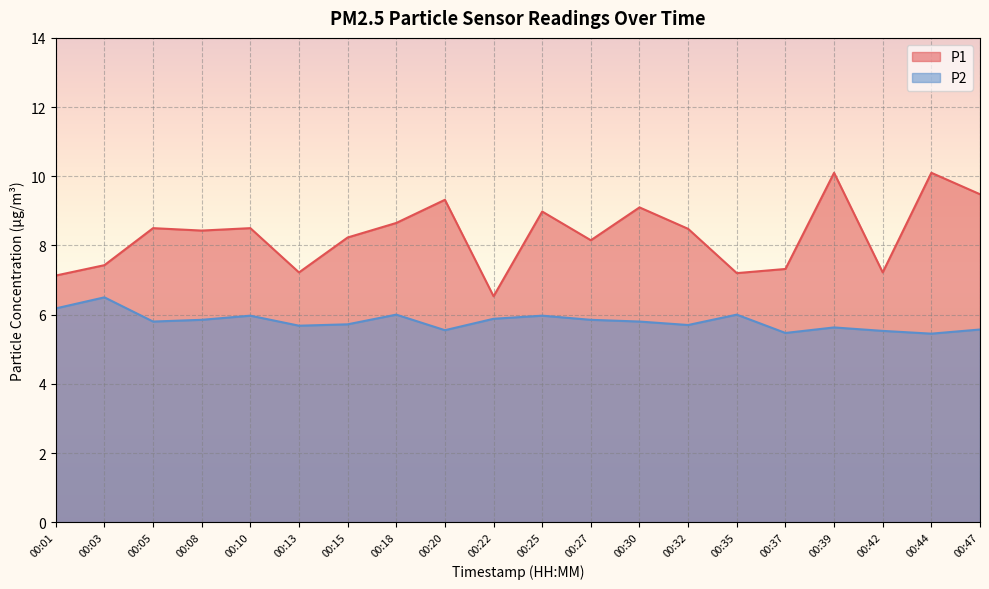

Reading left to right, list all the values displayed in this chart.

P1: 7.1	7.4	8.5	8.4	8.5	7.2	8.2	8.7	9.3	6.5	9.0	8.2	9.1	8.5	7.2	7.3	10.1	7.2	10.1	9.5
P2: 6.2	6.5	5.8	5.8	6.0	5.7	5.7	6.0	5.5	5.9	6.0	5.8	5.8	5.7	6.0	5.5	5.6	5.5	5.5	5.6